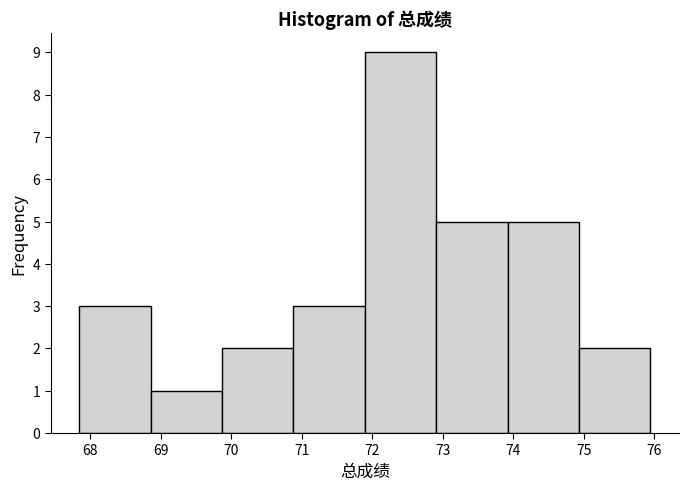

What is the height of the bar covering 68.9 to 69.9 on the x-axis? Neither the bar edges nor the heights are printed on the chart, so give them approximately, as read against the axes.

1